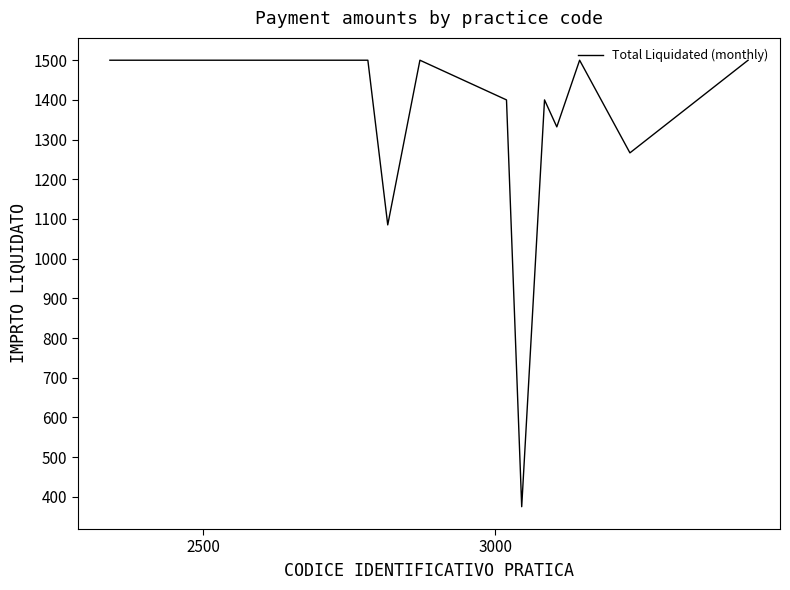

What is the minimum value shown in the chart?

375.0